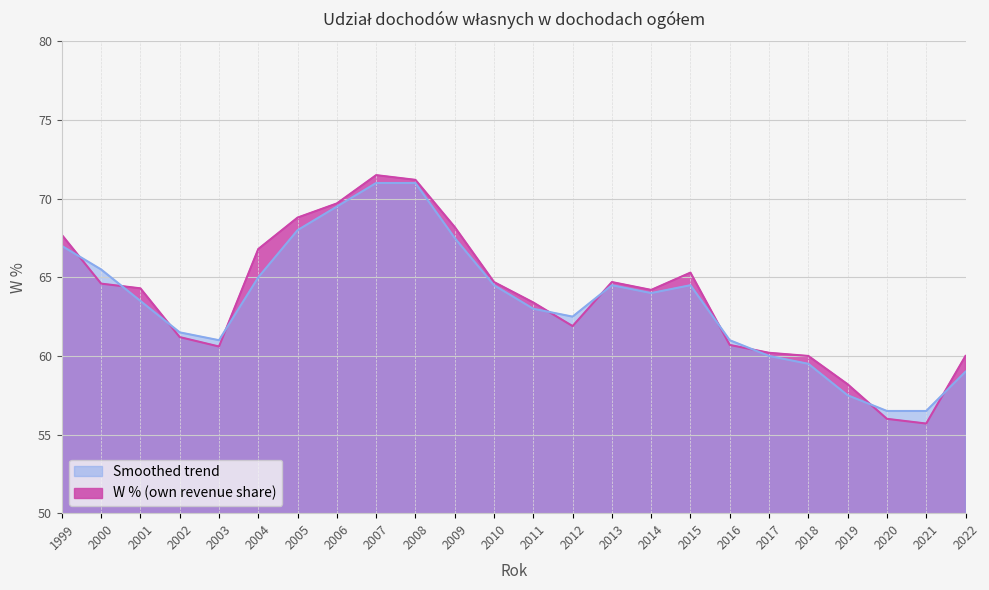

Which series ends up on top after the final intersection of W % (own revenue share) and Smoothed trend?

W % (own revenue share)